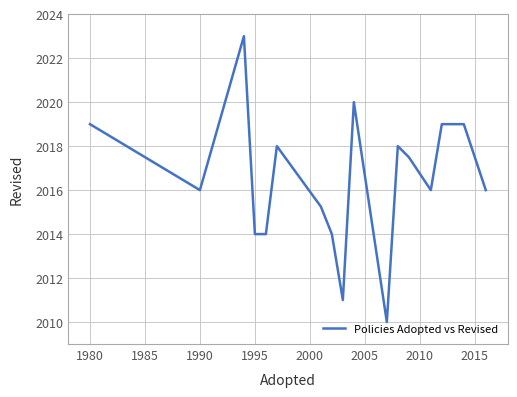

What is the difference between the second highest and minimum values?

10.0